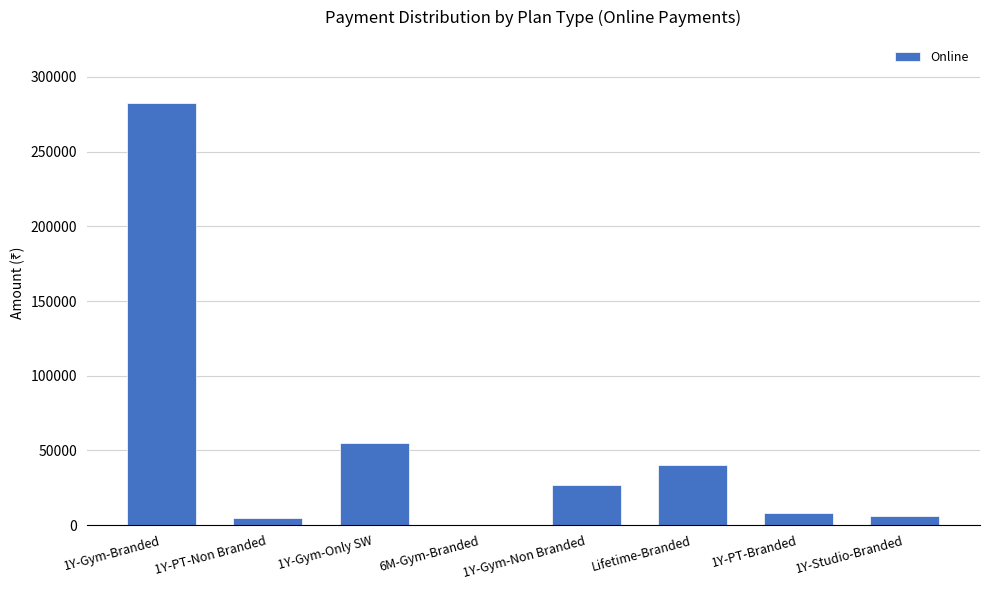

Where does the data first go above 26660?

1Y-Gym-Branded